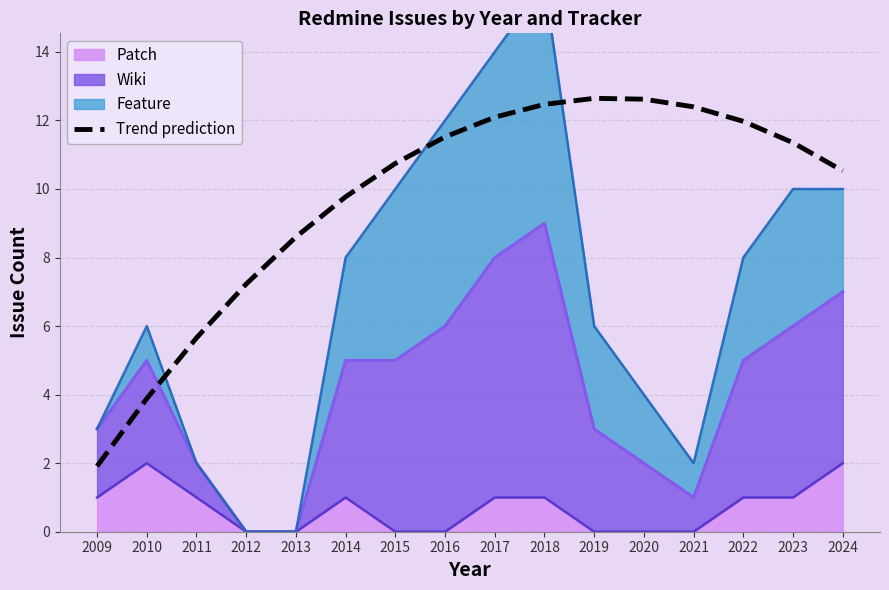

How many interior local peaks (higher than both neighbors) does the data have?

1